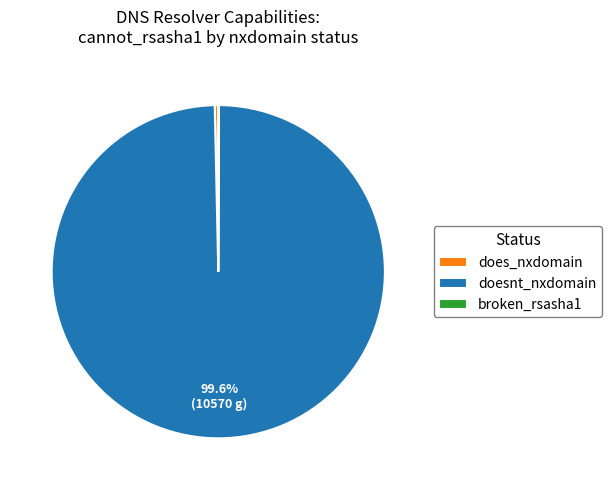

What is the largest slice in the pie chart?

doesnt_nxdomain